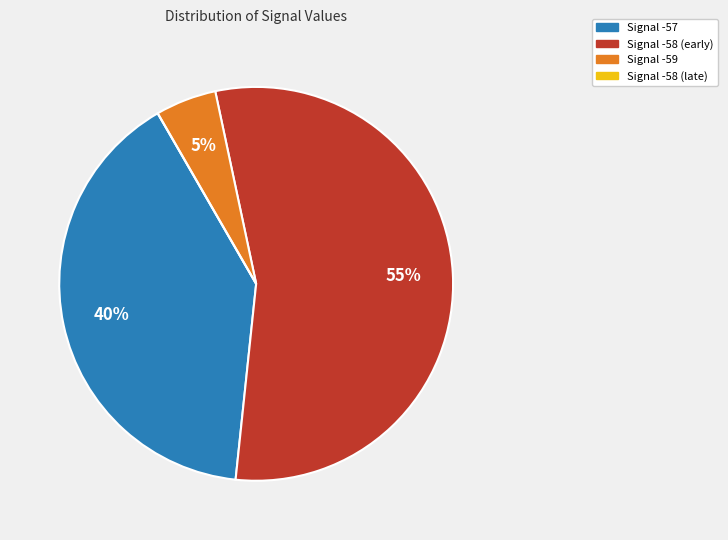

To the nearest percent, what is the difference between the largest and smallest slice percentages?

55%